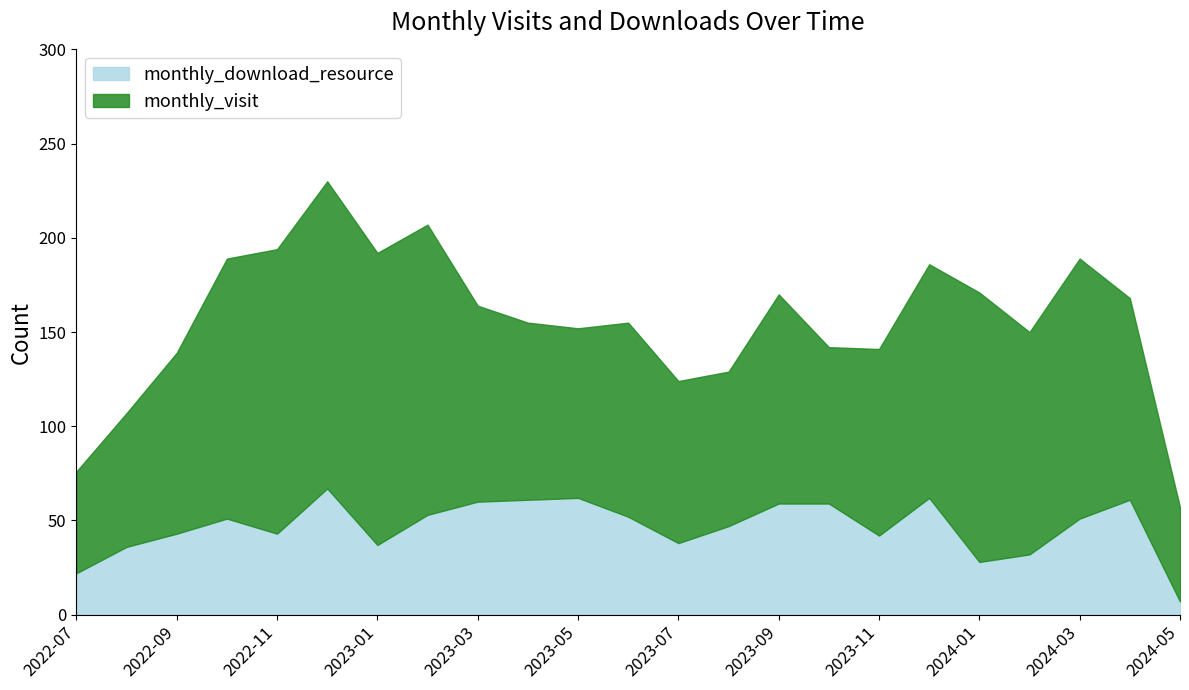

What is the difference between the maximum and second lowest values in the monthly_visit series?

109